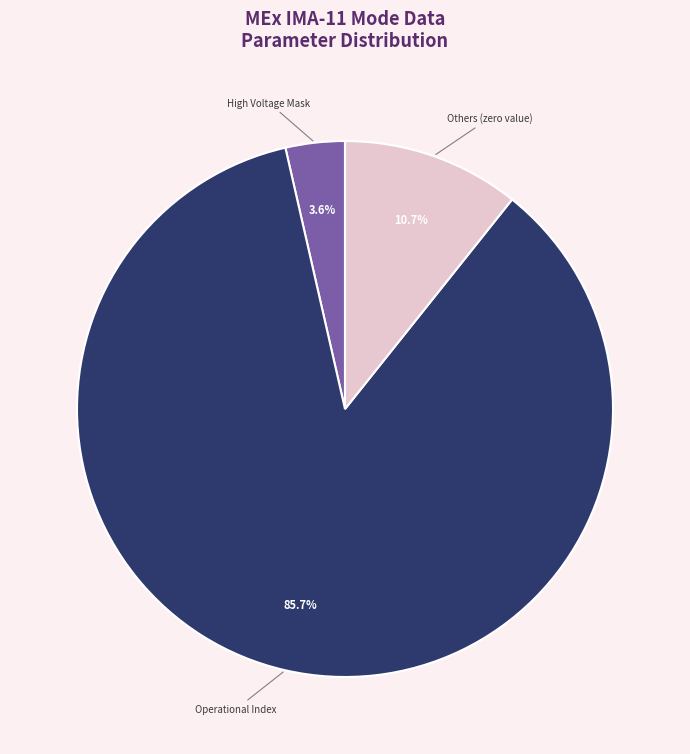

Does any single category account for the majority?

Yes